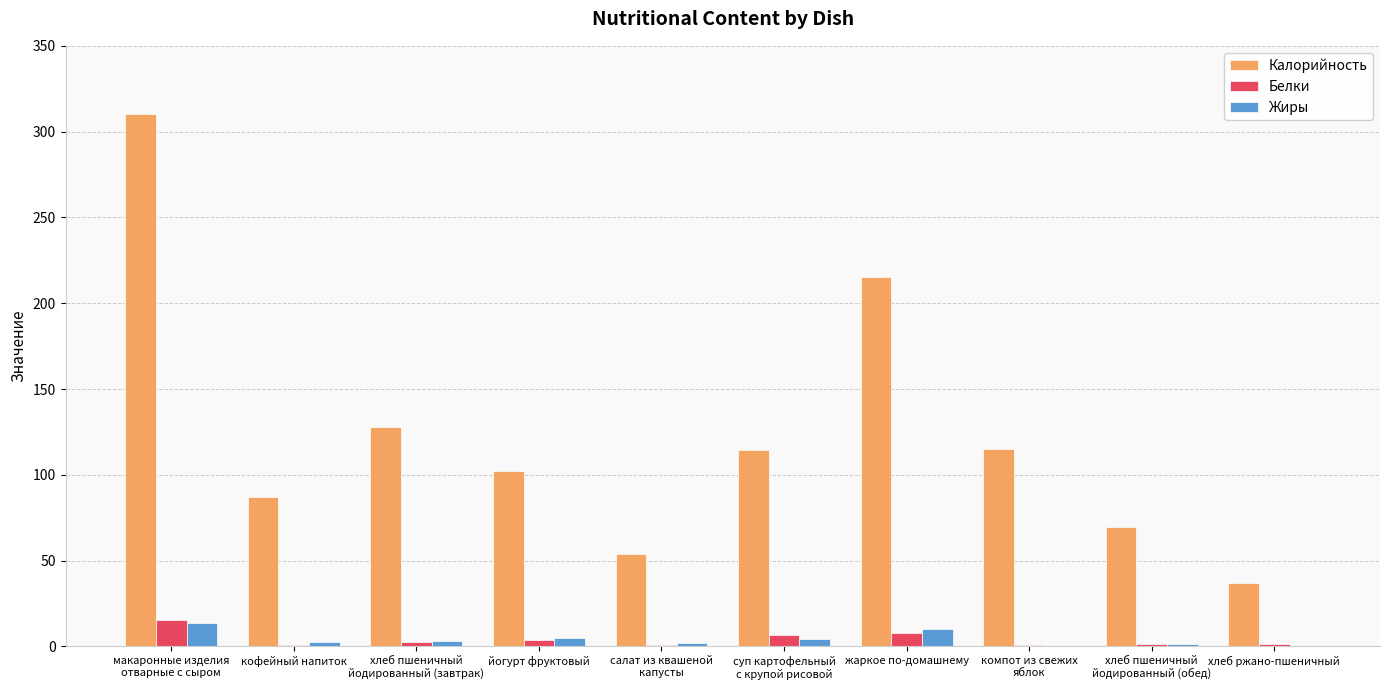

What is the highest value of the Белки series?

15.7